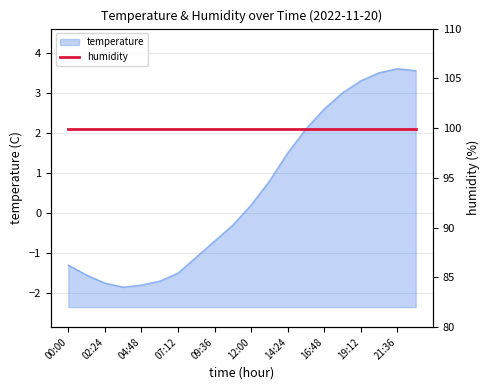

Approximately how many times larger is the value at 18:00 compared to 15:36?

1.4